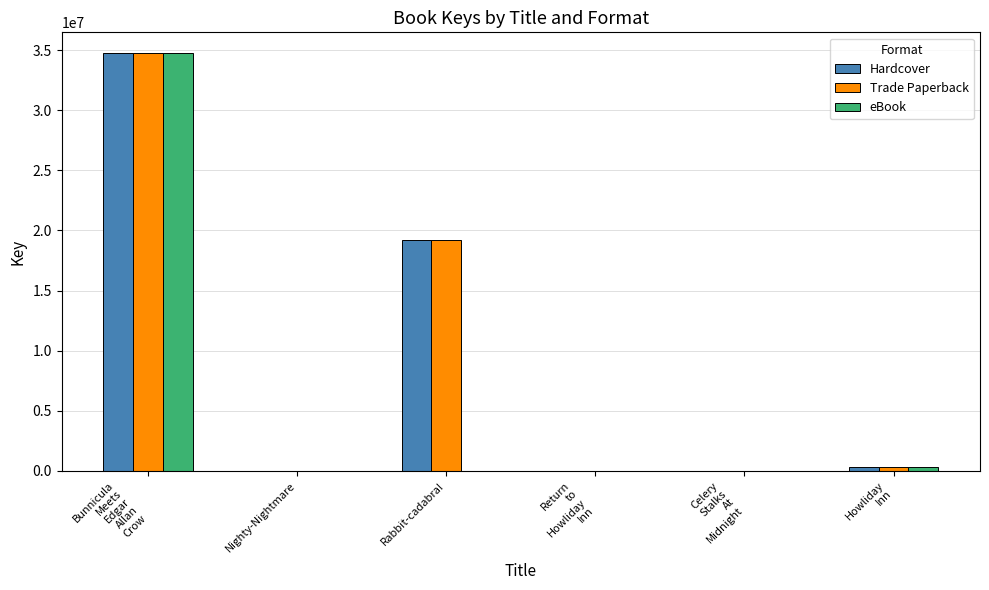

What is the average value of the Trade Paperback series?

9041547